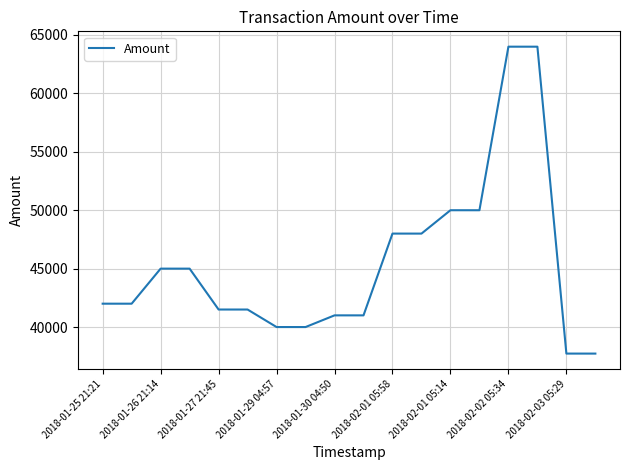

What is the smallest value displayed?

37726.3